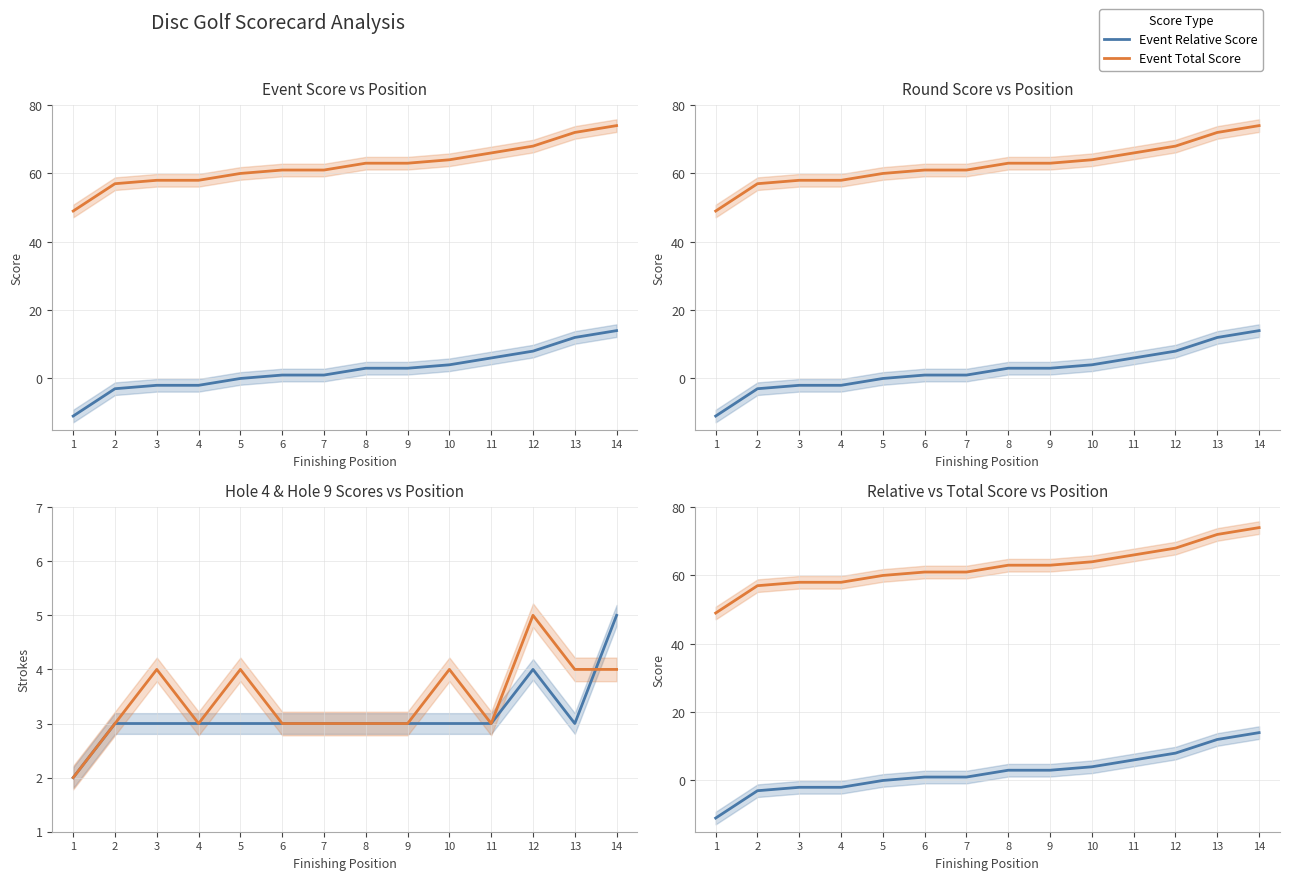

Reading left to right, extract all data points from this chart.

Event Relative Score: -11	-3	-2	-2	0	1	1	3	3	4	6	8	12	14
Event Total Score: 49	57	58	58	60	61	61	63	63	64	66	68	72	74
Round Relative Score: -11	-3	-2	-2	0	1	1	3	3	4	6	8	12	14
Round Total Score: 49	57	58	58	60	61	61	63	63	64	66	68	72	74
Hole 4: 2	3	3	3	3	3	3	3	3	3	3	4	3	5
Hole 9: 2	3	4	3	4	3	3	3	3	4	3	5	4	4